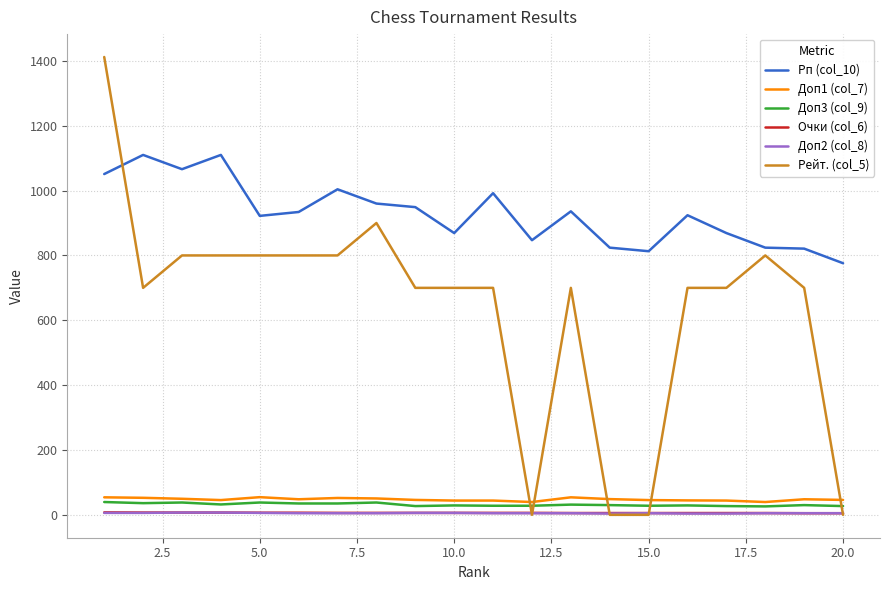

Which series has the widest spread of values?

Рейт. (col_5)